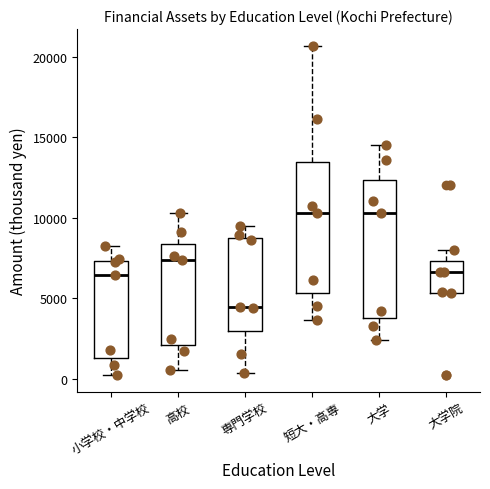

Reading left to right, read every box against the y-axis: the position of its median line, the range the box covers, and the ends of its whiskers. The values are not printed on the chart, so give them approximately, as read against the axis.

小学校・中学校: median 6500, box 1500 to 7500, whiskers 0 to 8500
高校: median 7500, box 2000 to 8500, whiskers 500 to 10500
専門学校: median 4500, box 3000 to 9000, whiskers 500 to 9500
短大・高専: median 10500, box 5500 to 13500, whiskers 3500 to 20500
大学: median 10500, box 4000 to 12500, whiskers 2500 to 14500
大学院: median 6500, box 5500 to 7500, whiskers 5500 to 8000